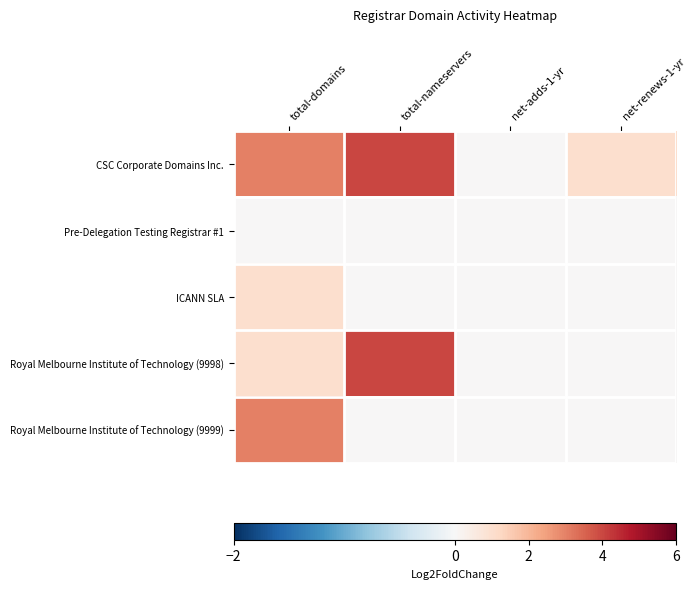

Rank the series by their maximum value, from highest to lowest.

CSC Corporate Domains Inc., Royal Melbourne Institute of Technology (9998), Royal Melbourne Institute of Technology (9999), ICANN SLA, Pre-Delegation Testing Registrar #1